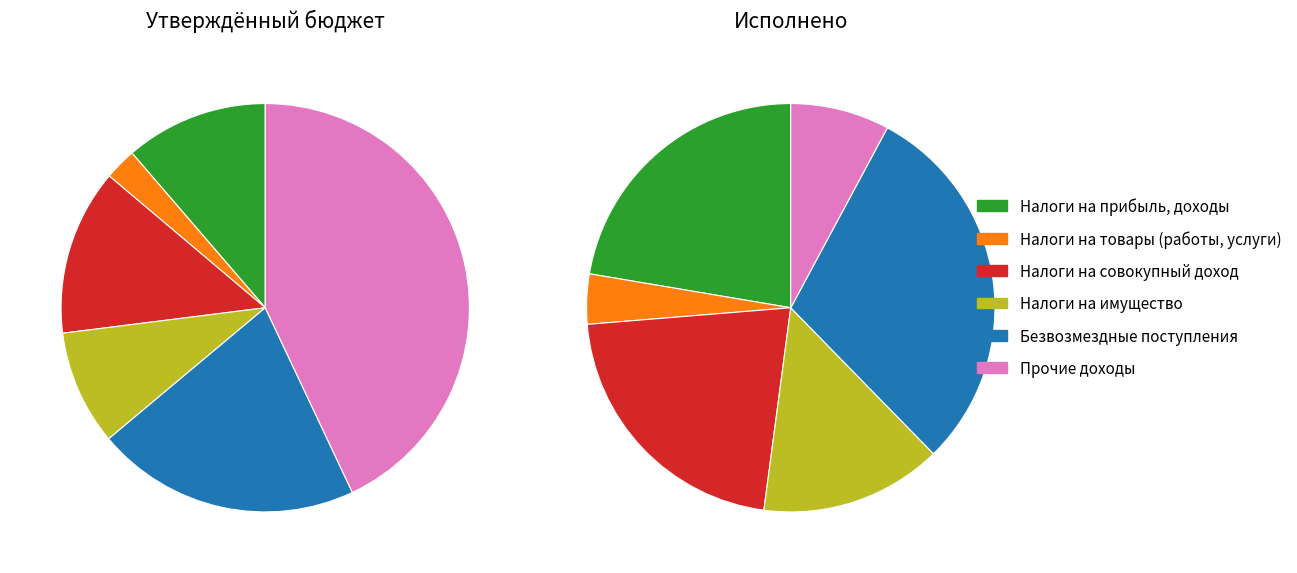

Count the number of slices in the pie.

6